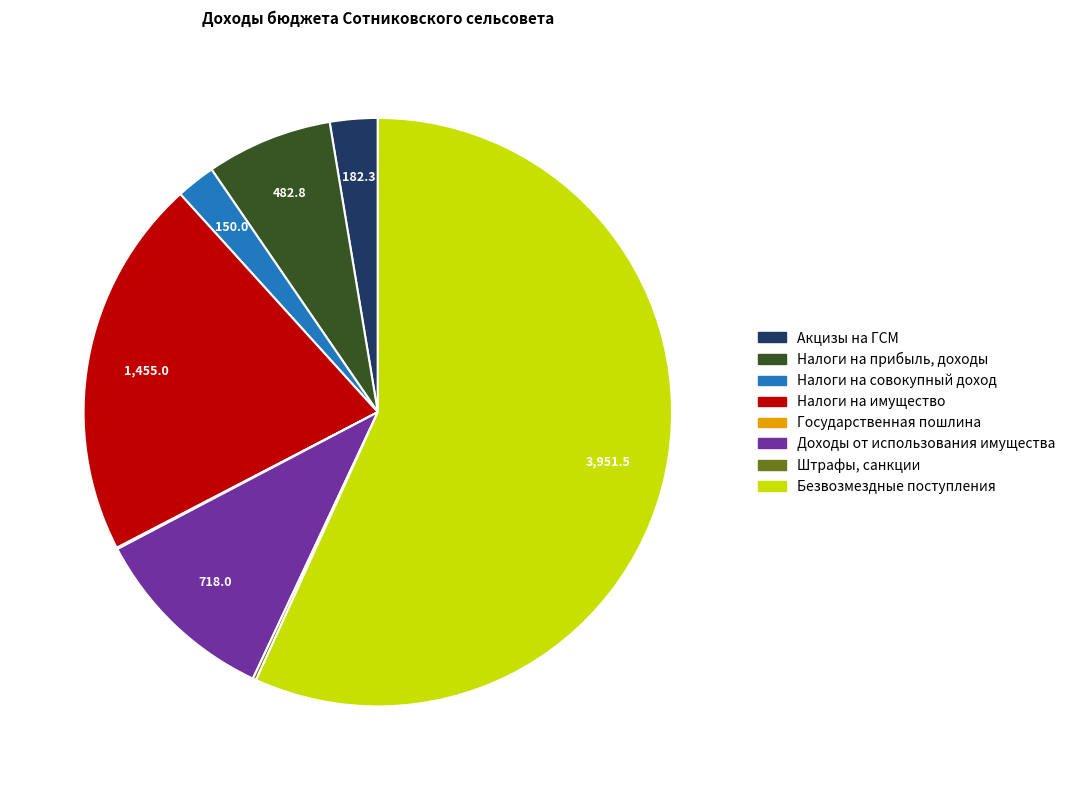

Is there any slice that represents more than half of the pie?

Yes